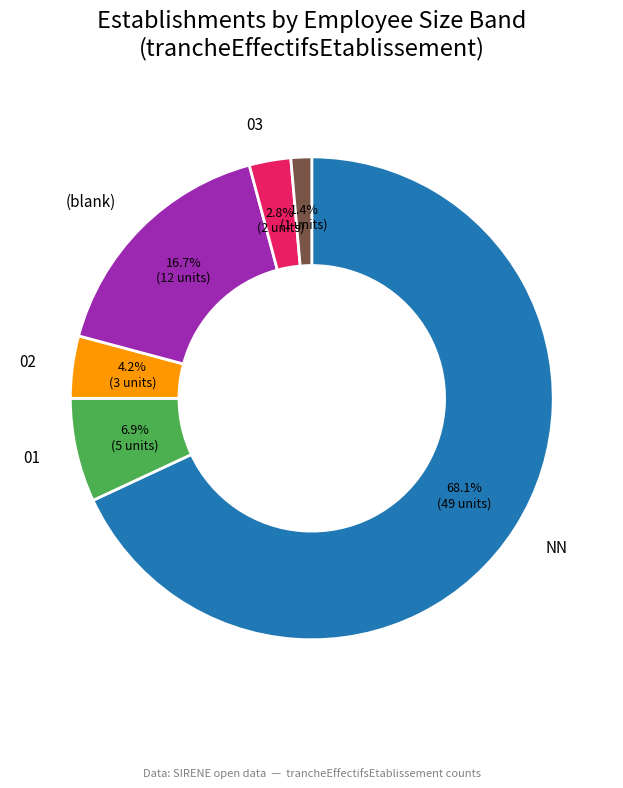

Does any single category account for the majority?

Yes